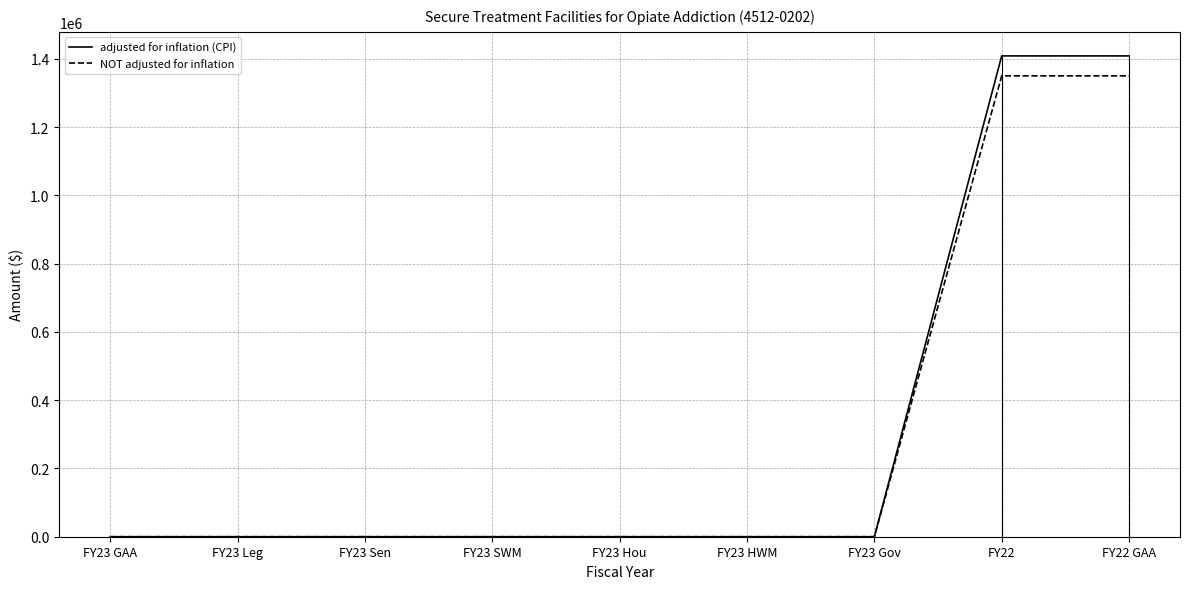

The adjusted for inflation (CPI) series shows -673768 at FY23 Sen. True or false?

False